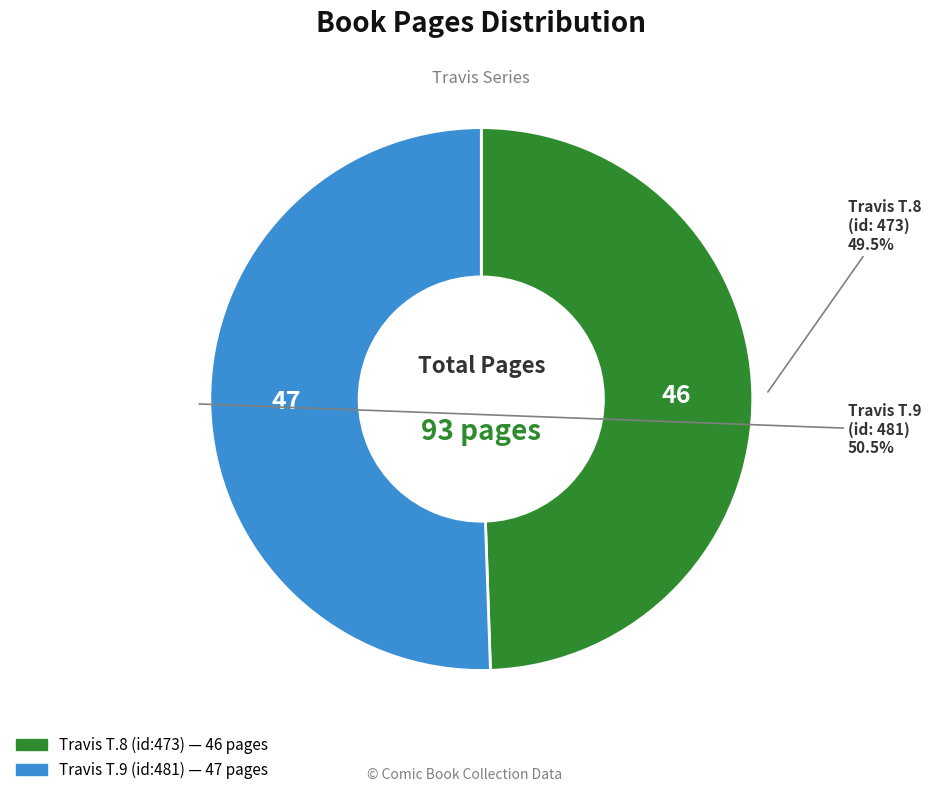

Is there any slice that represents more than half of the pie?

Yes